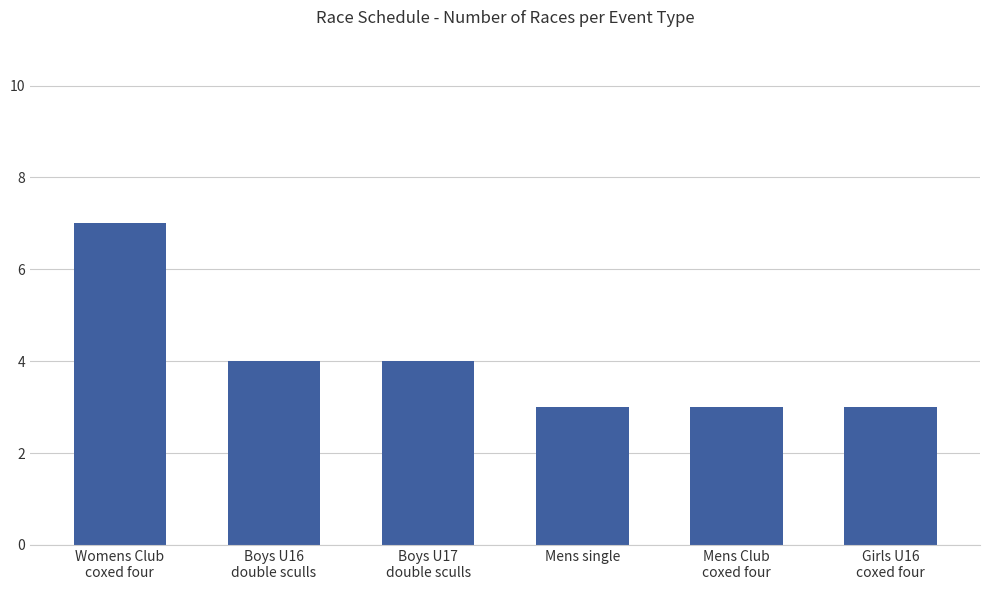

What is the difference between the second highest and second lowest values?

1